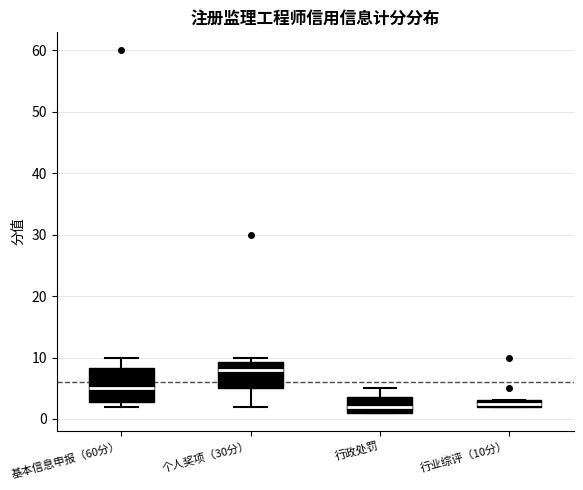

Which box is the tallest, from its lower edge to its upper edge?

基本信息申报（60分）